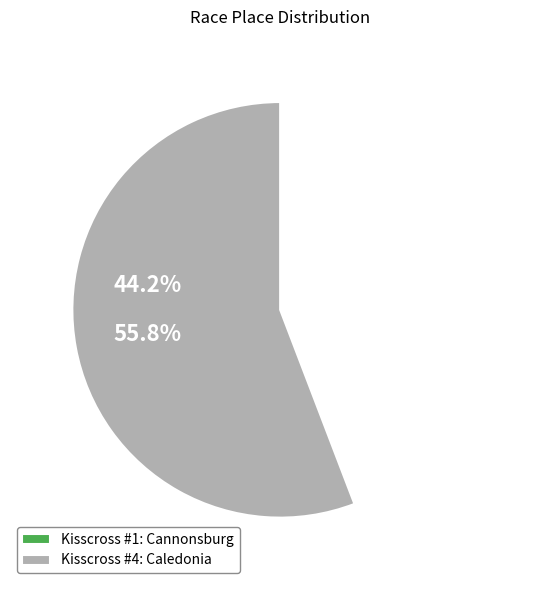

What is the ratio of the value at Kisscross #4: Caledonia to the value at Kisscross #1: Cannonsburg?

1.3